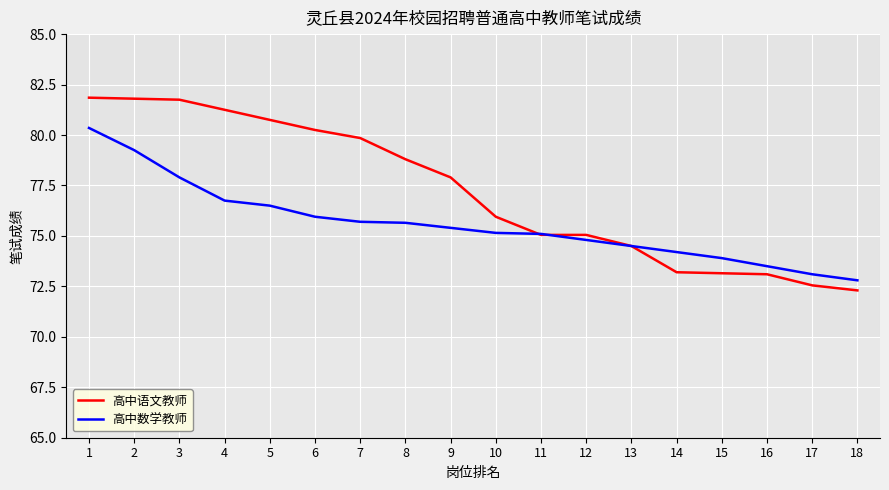

Which series has the largest total across all categories?

高中语文教师